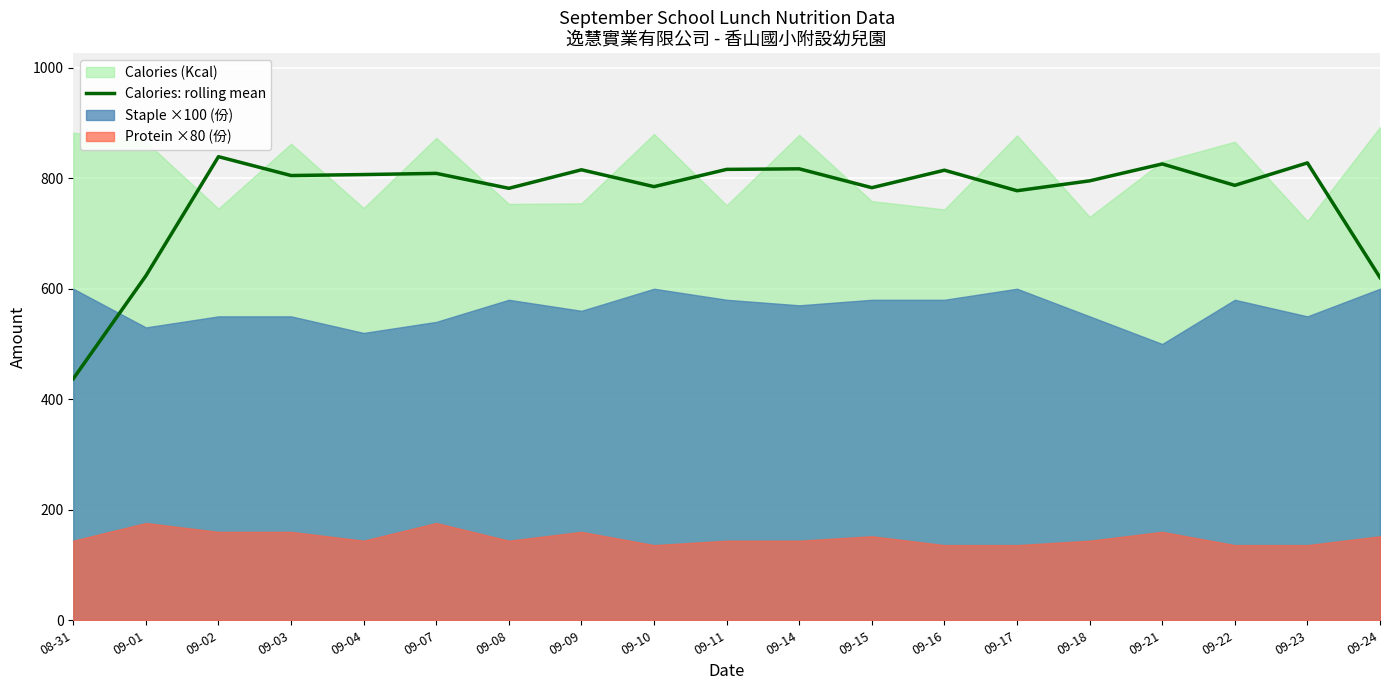

True or false: there are more than 0 points higher than both neighbors.

True